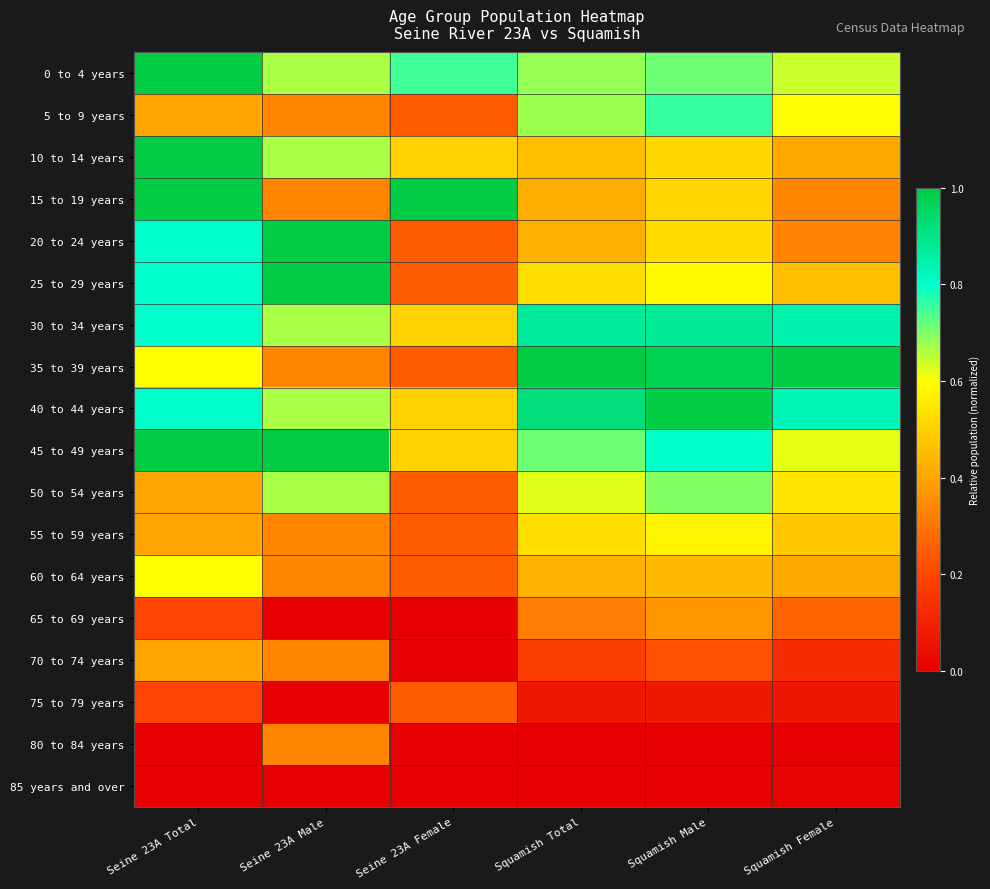

At which category is the sum across all series the highest?

Seine 23A Total